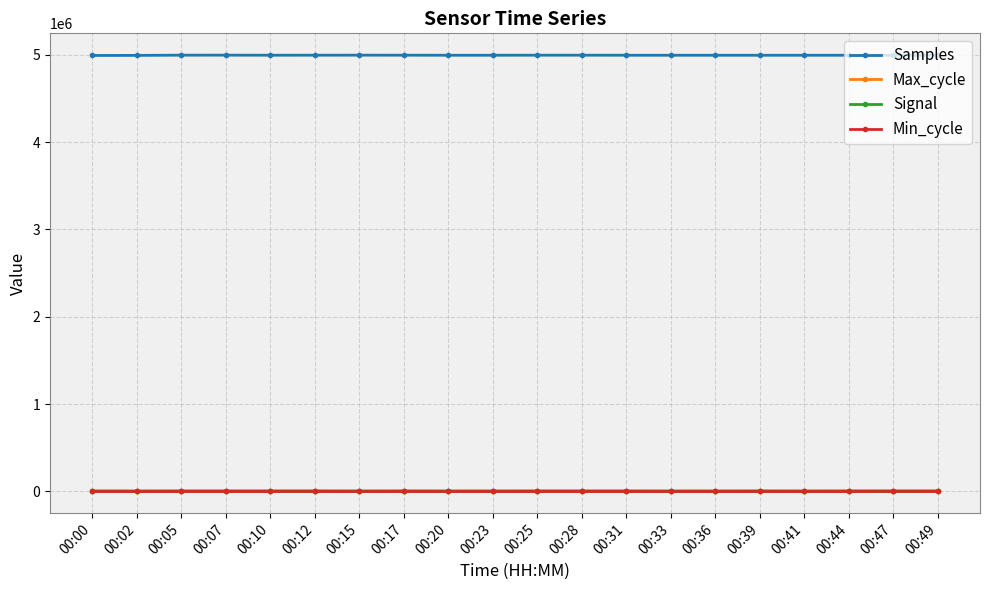

How many lines are shown in the chart?

4